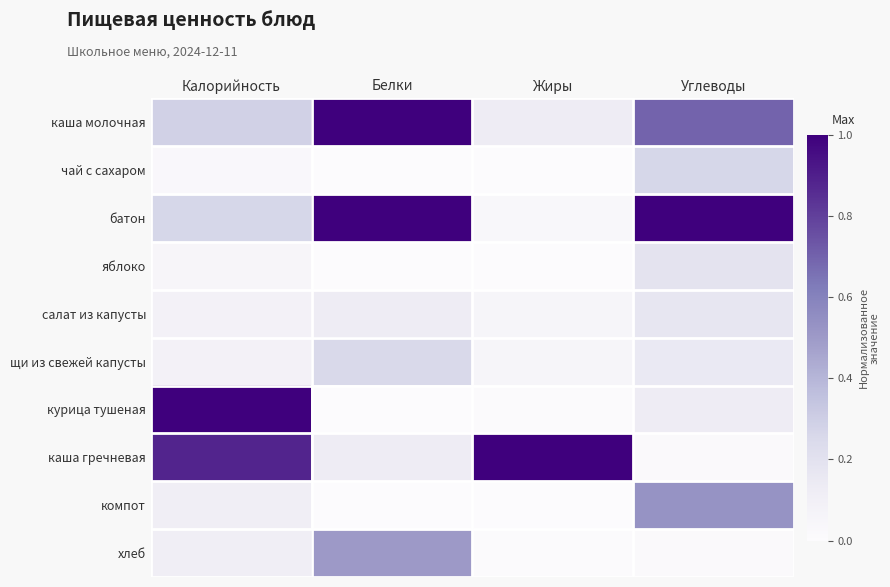

Reading left to right, transcribe all the data shown in this chart.

каша молочная: Калорийность=0.3	Белки=1.0	Жиры=0.1	Углеводы=0.7
чай с сахаром: Калорийность=0.0	Белки=0.0	Жиры=0.0	Углеводы=0.3
батон: Калорийность=0.3	Белки=1.0	Жиры=0.0	Углеводы=1.0
яблоко: Калорийность=0.0	Белки=0.0	Жиры=0.0	Углеводы=0.2
салат из капусты: Калорийность=0.1	Белки=0.1	Жиры=0.1	Углеводы=0.2
щи из свежей капусты: Калорийность=0.1	Белки=0.2	Жиры=0.1	Углеводы=0.2
курица тушеная: Калорийность=1.0	Белки=0.0	Жиры=0.0	Углеводы=0.1
каша гречневая: Калорийность=0.9	Белки=0.1	Жиры=1.0	Углеводы=0.0
компот: Калорийность=0.1	Белки=0.0	Жиры=0.0	Углеводы=0.5
хлеб: Калорийность=0.1	Белки=0.5	Жиры=0.0	Углеводы=0.0